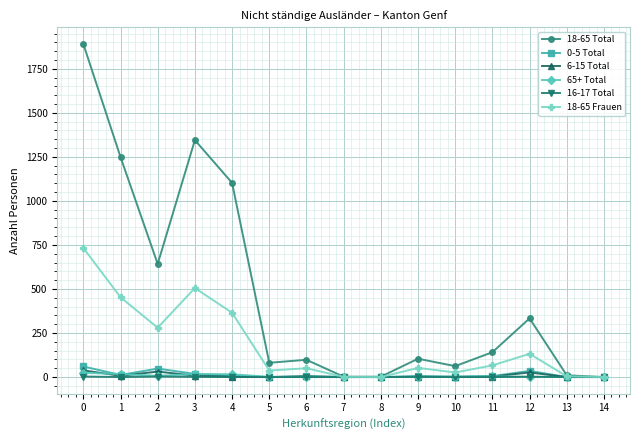

Which series has the largest range (max minus min)?

18-65 Total